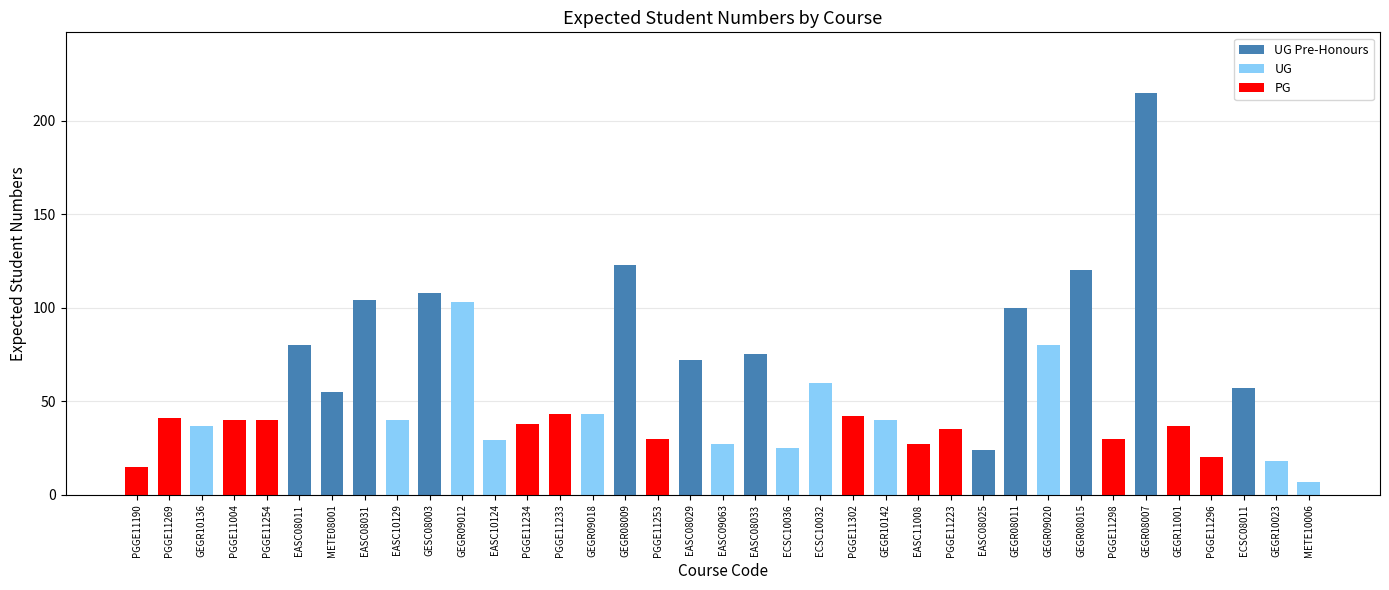

What value does the data have at GEGR09018, to the nearest 5?

45